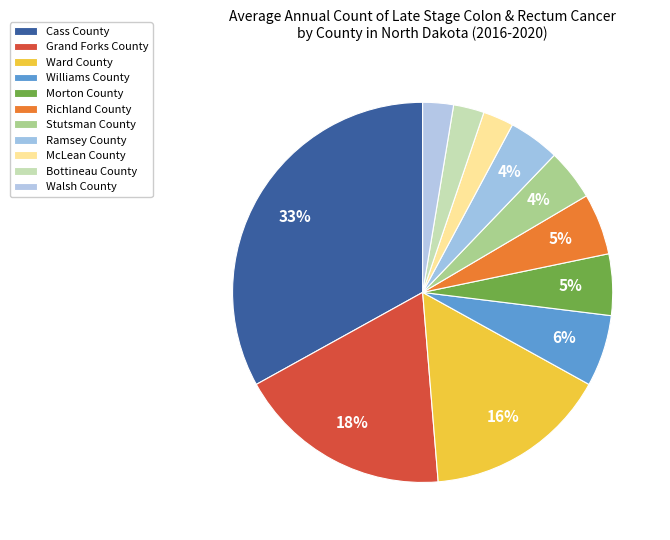

What percentage is the McLean County slice, to the nearest percent?

3%